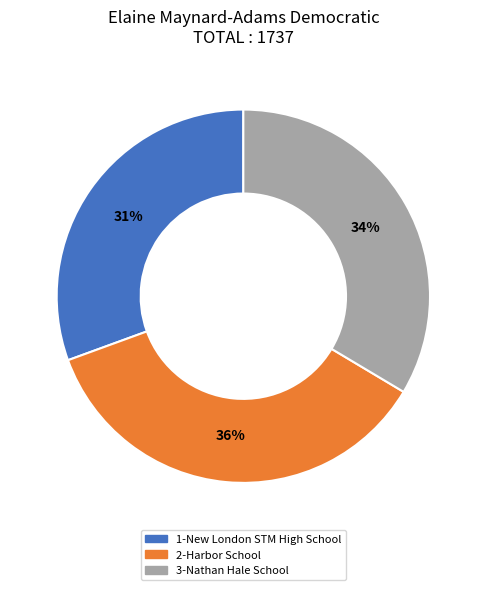

To the nearest percent, what percentage of the pie is 1-New London STM High School?

31%